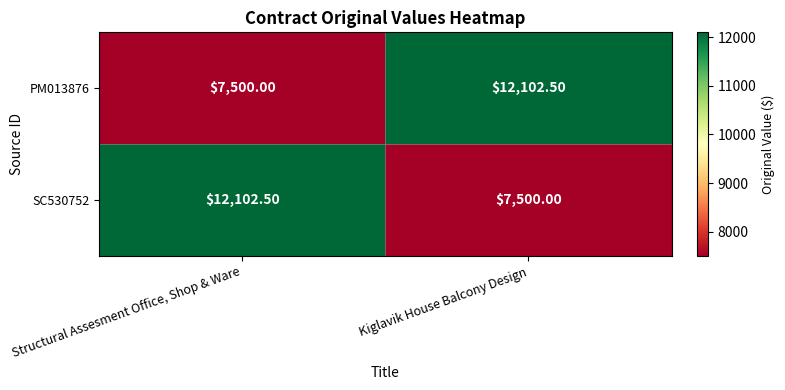

What is the spread (max minus min) of values at Kiglavik House Balcony Design?

4602.5